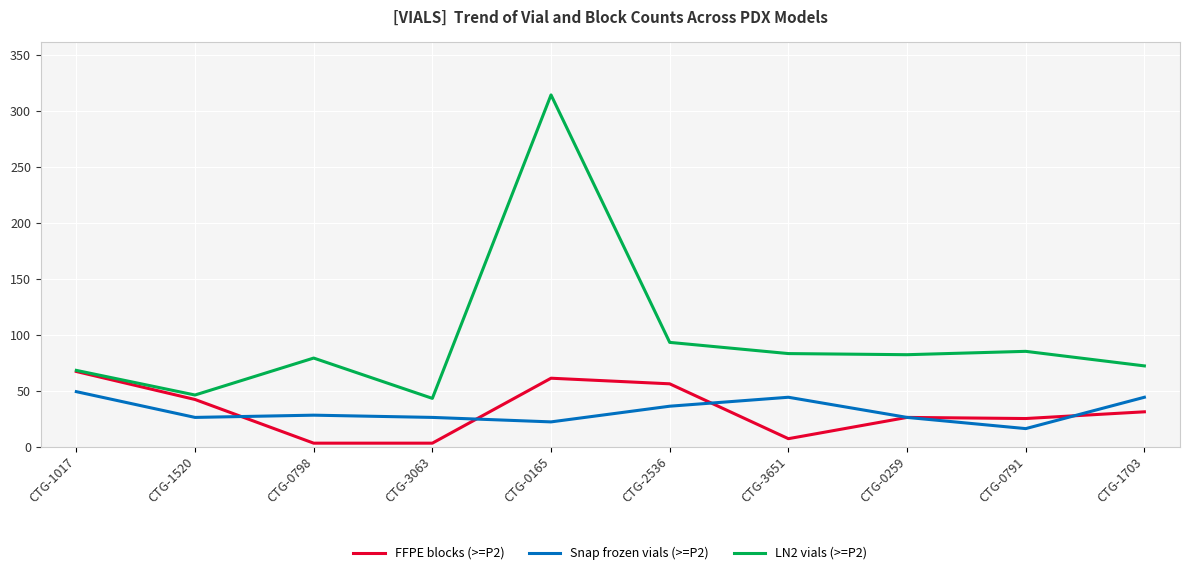

True or false: LN2 vials (>=P2) and Snap frozen vials (>=P2) cross at least once.

False